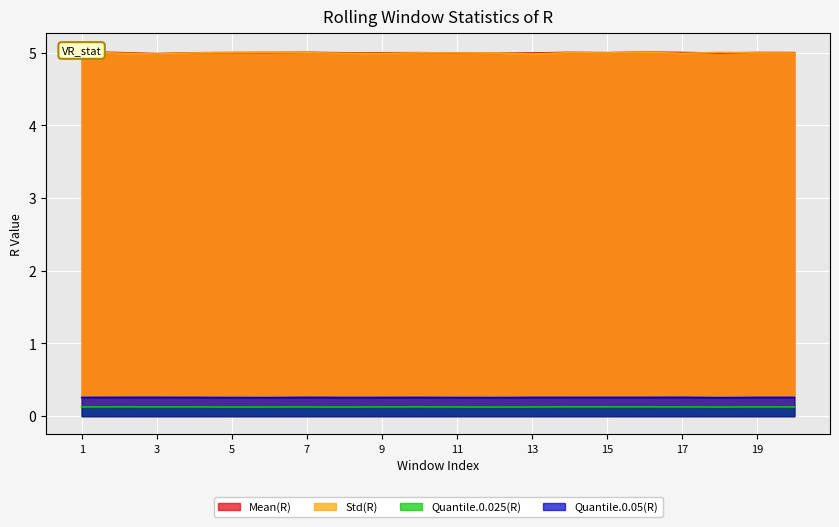

Is it true that Std(R) equals 5.0 at 19?

True